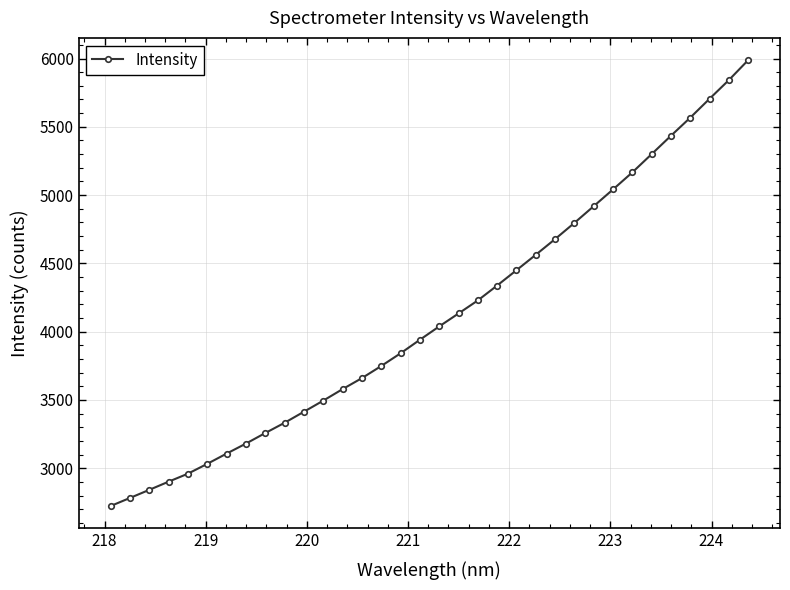

True or false: there are more than 2 points higher than both neighbors.

False